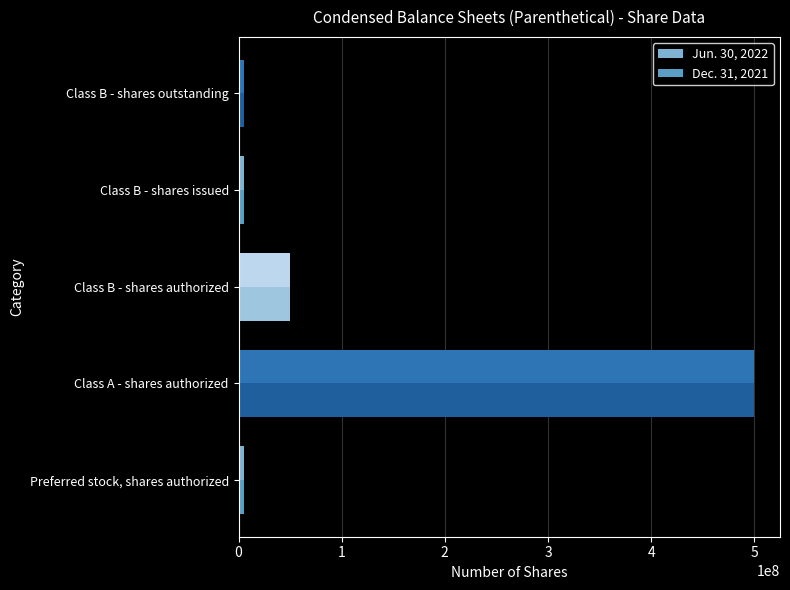

What is the highest value of the Dec. 31, 2021 series?

500000000